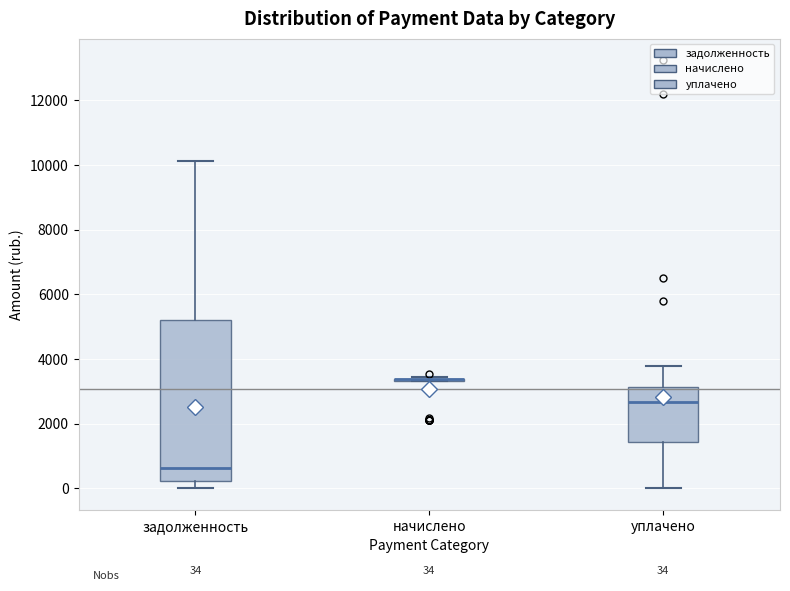

Comparing the boxes themselves (not the whiskers), which one is the tallest?

задолженность